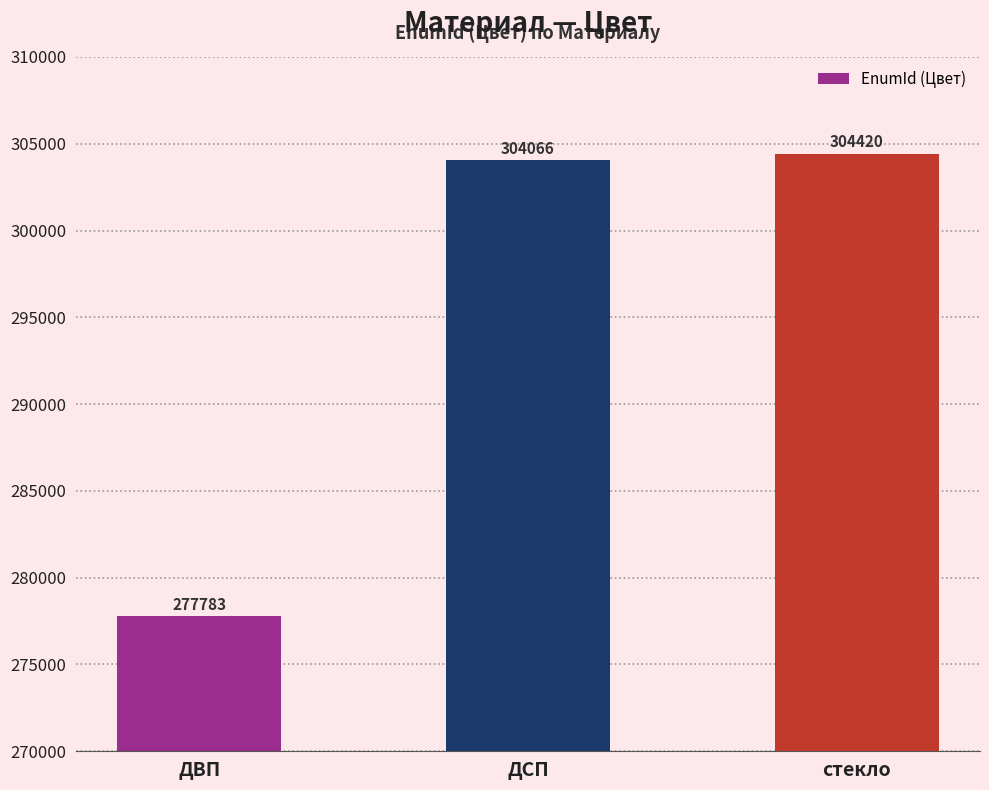

Reading right to left, extract all data points from this chart.

304420	304066	277783